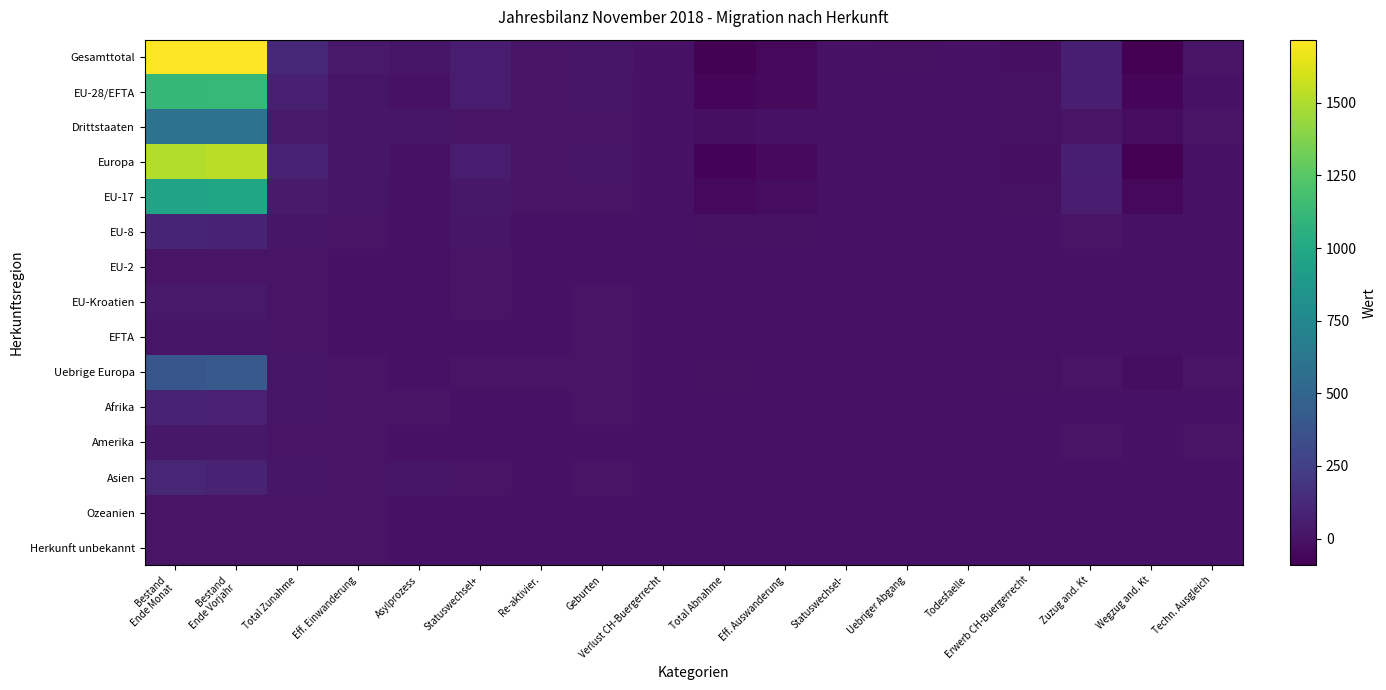

At how many categories does at least one series exceed 1658?

2